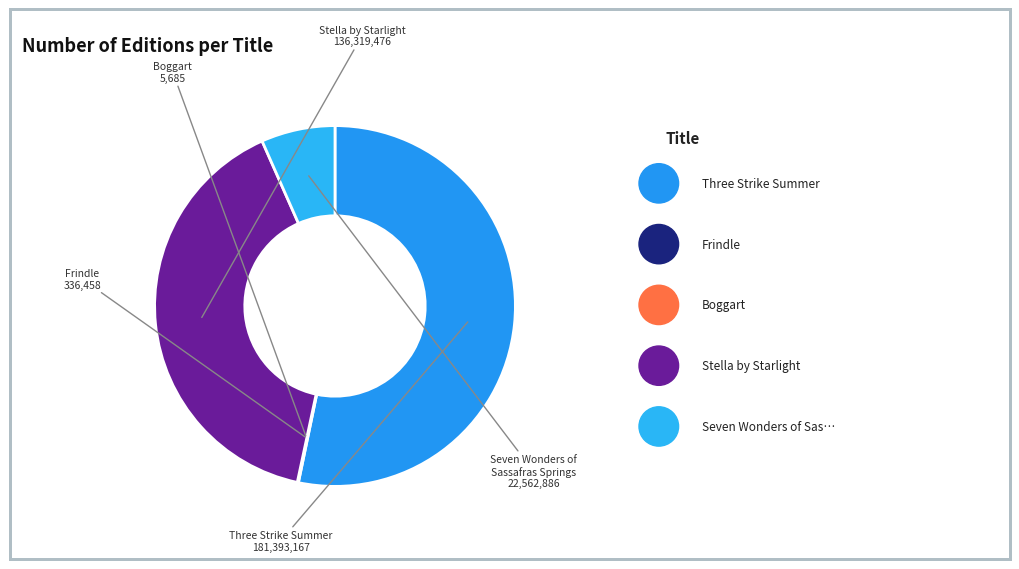

True or false: Stella by Starlight accounts for 54% of the total.

False